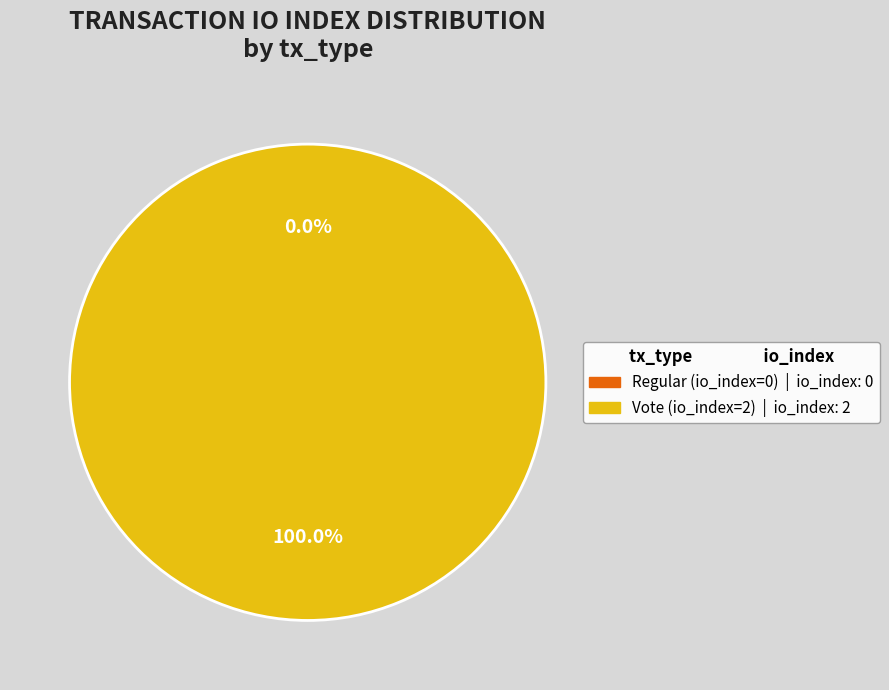

Does any single category account for the majority?

Yes